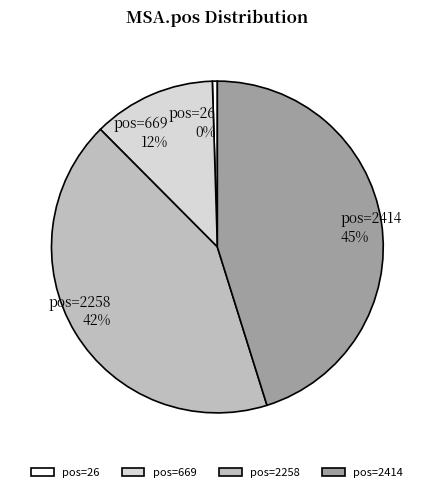

Is there any slice that represents more than half of the pie?

No